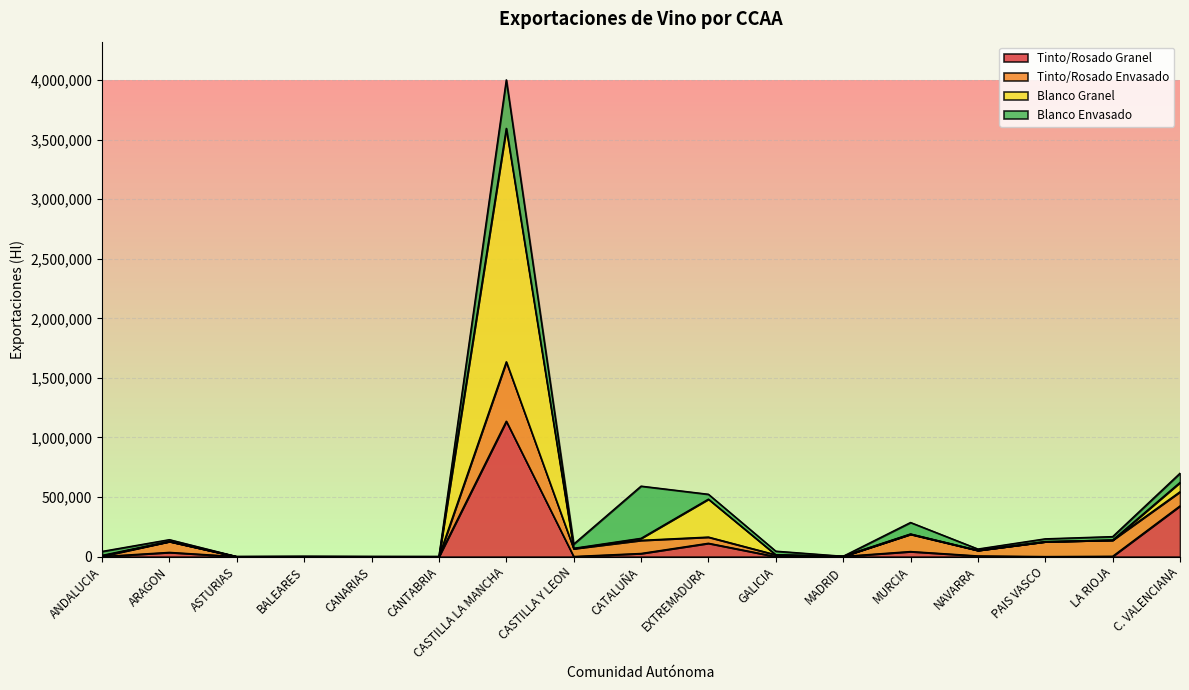

What is the highest value of the Tinto/Rosado Granel series?

1136678